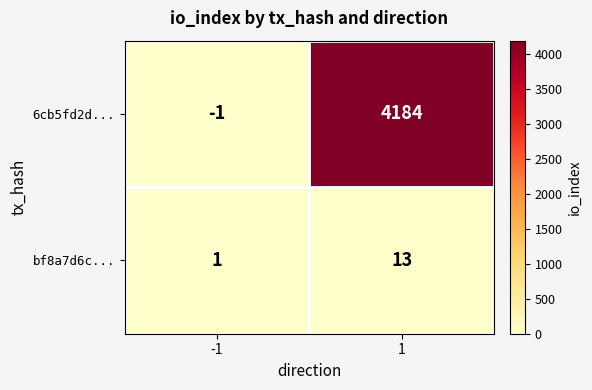

Reading left to right, extract all data points from this chart.

6cb5fd2d...: -1=-1	1=4184
bf8a7d6c...: -1=1	1=13